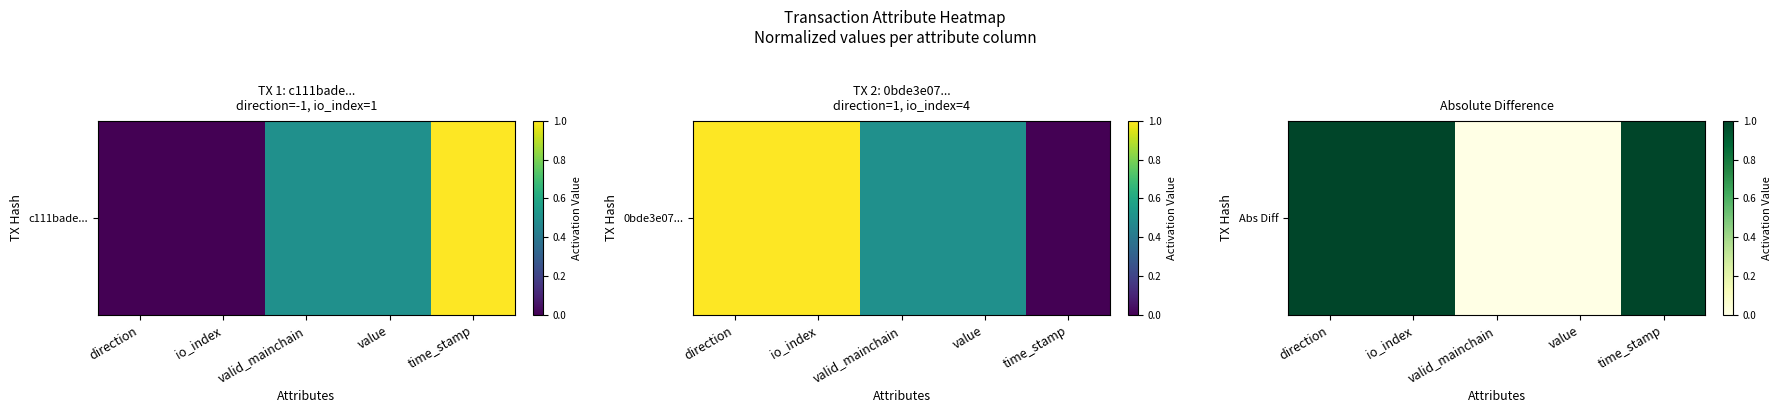

List the labels in order of value, smallest first.

valid_mainchain, value, direction, io_index, time_stamp